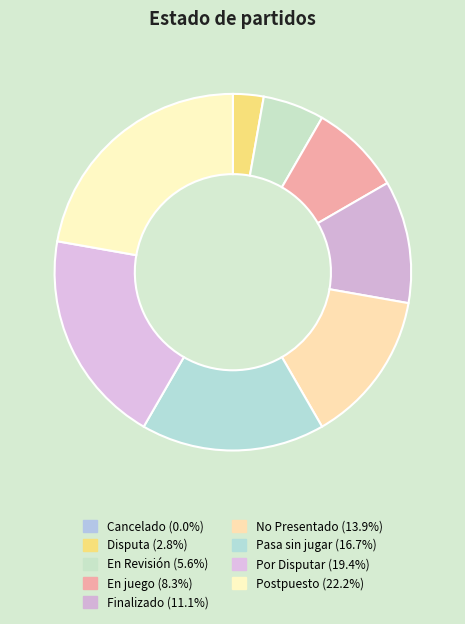

Is En Revisión the majority of the pie?

No